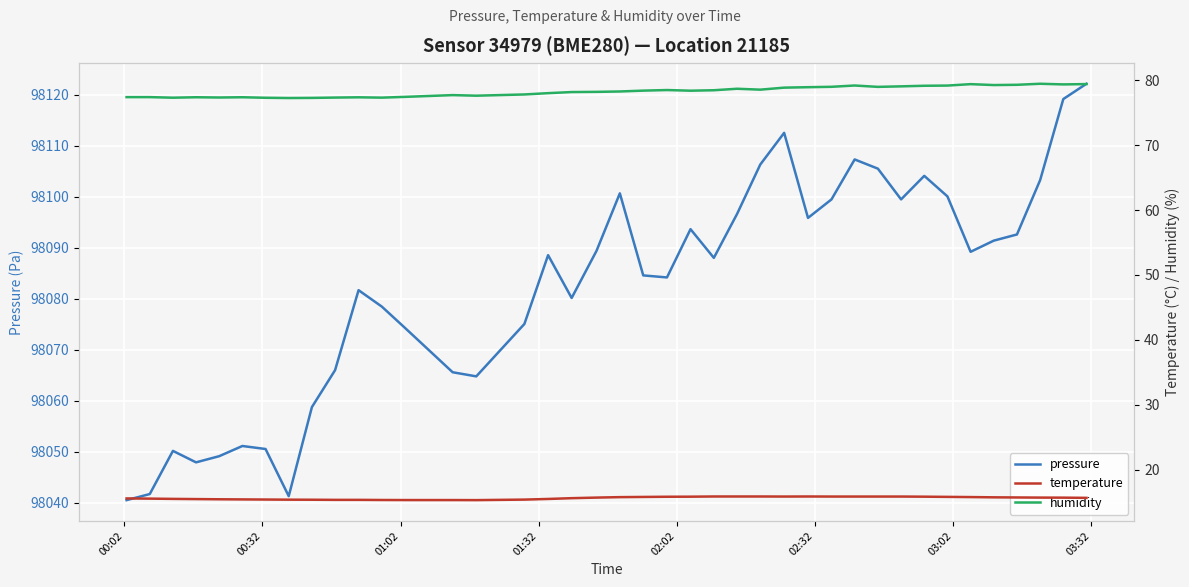

What is the lowest value of the pressure series?

98040.5